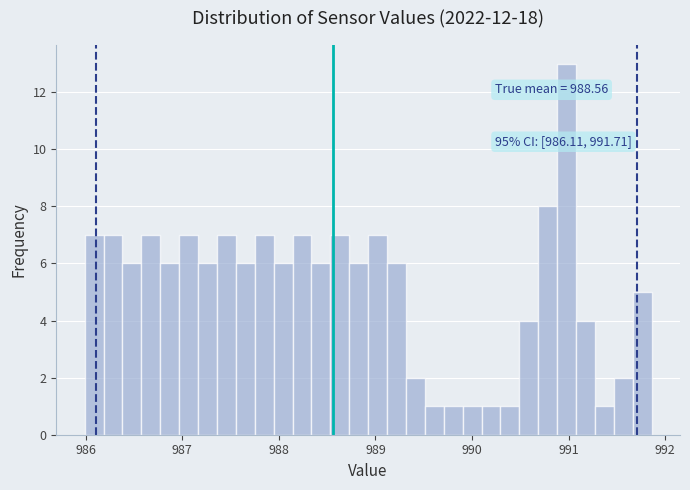

Around what value on the x-axis is the tallest bar? Give the approximate position of its centre, as read against the axis.

991.0